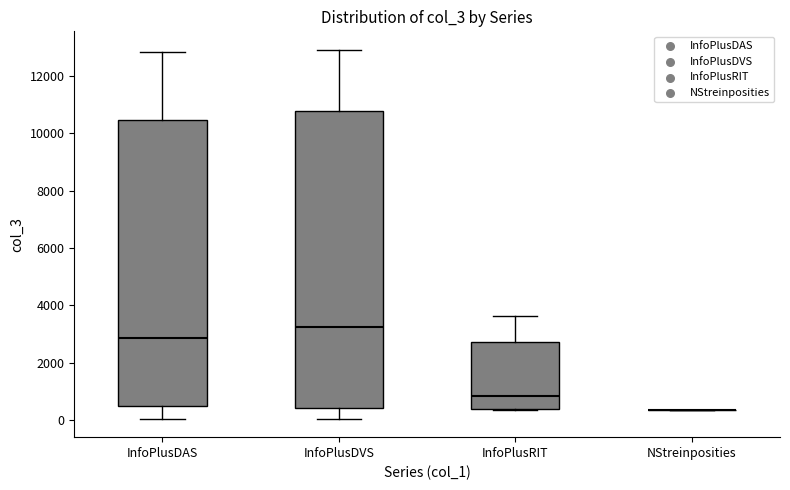

Which box is the tallest, from its lower edge to its upper edge?

InfoPlusDVS